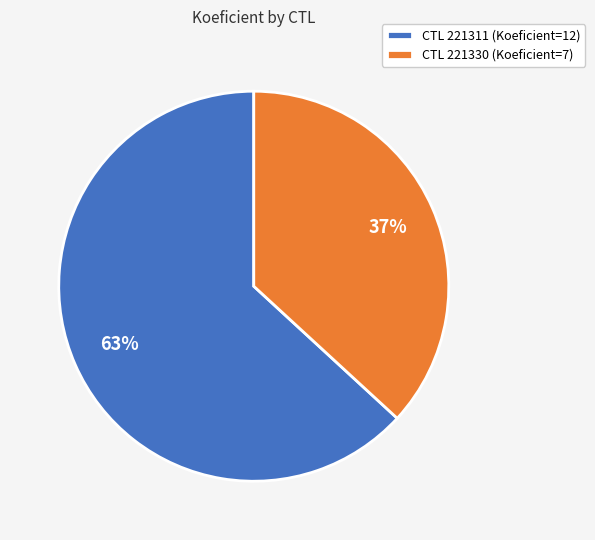

How many segments does this pie chart have?

2